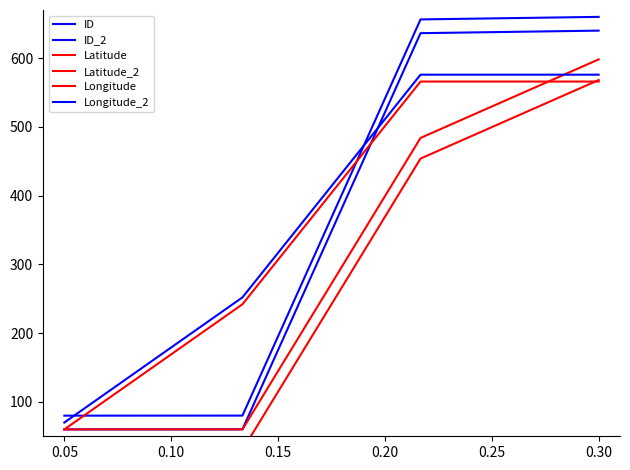

Reading left to right, list all the values displayed in this chart.

ID: 60.0	60.1	636.3	640.0
ID_2: 80.0	80.1	656.3	660.0
Latitude: 60.0	60.0	483.9	598.1
Latitude_2: 30.0	30.0	453.9	568.1
Longitude: 60.0	242.0	565.9	565.9
Longitude_2: 70.0	252.0	575.9	575.9